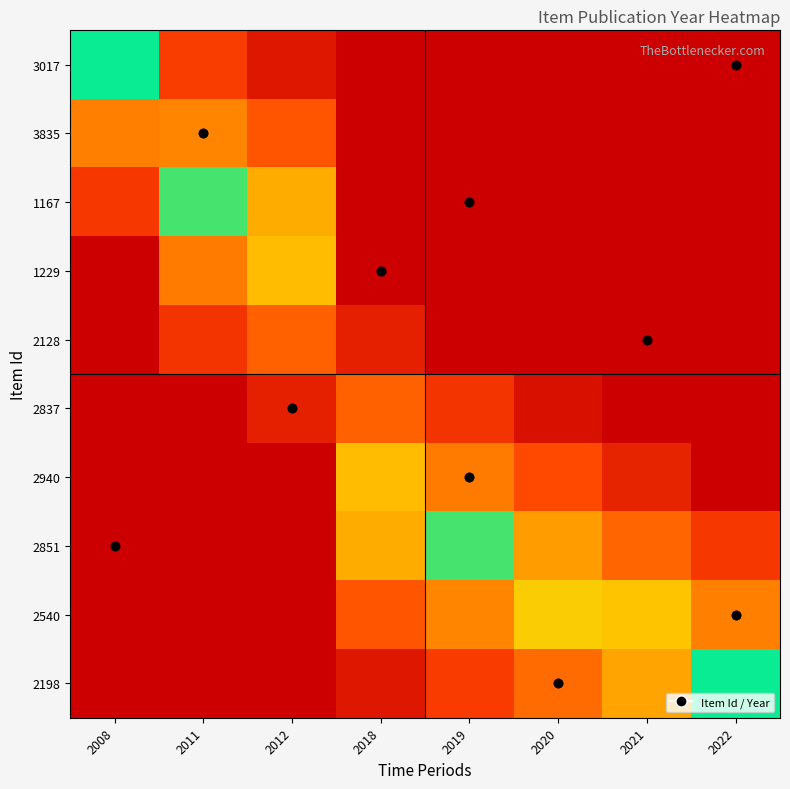

What is the total value across all series at 2021?

8.6